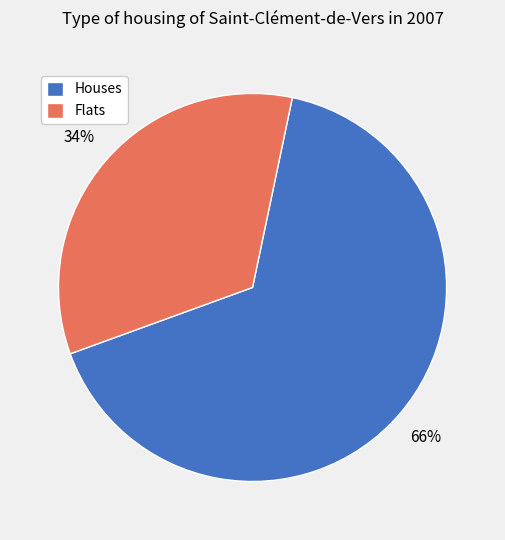

Is the sum of Houses and Flats greater than half?

Yes